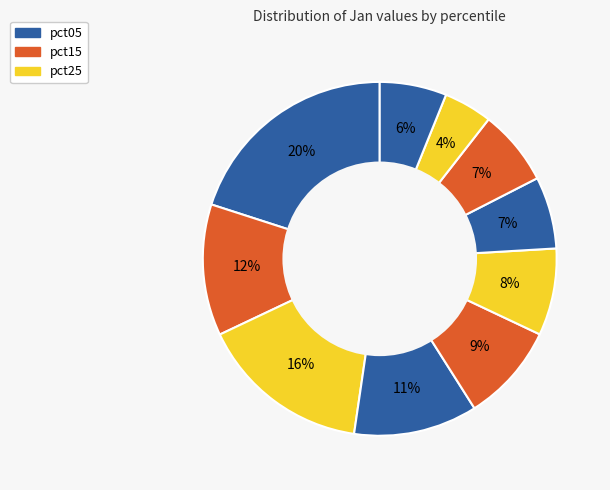

Rank the categories by value from highest to lowest.

pct05, pct25, pct15, pct35, pct45, pct55, pct75, pct65, pct95, pct85